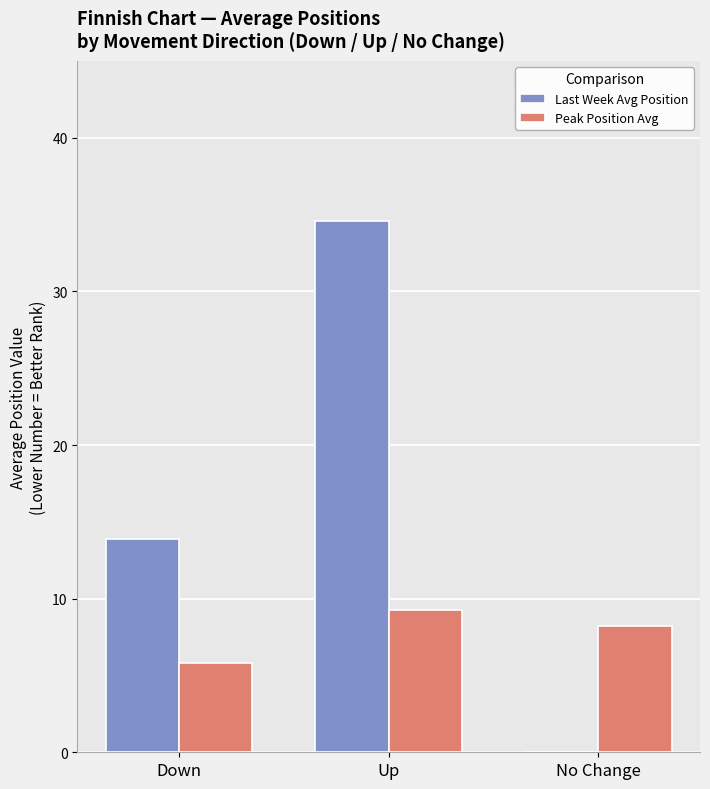

Are the bars grouped side by side (vs. stacked)?

Yes